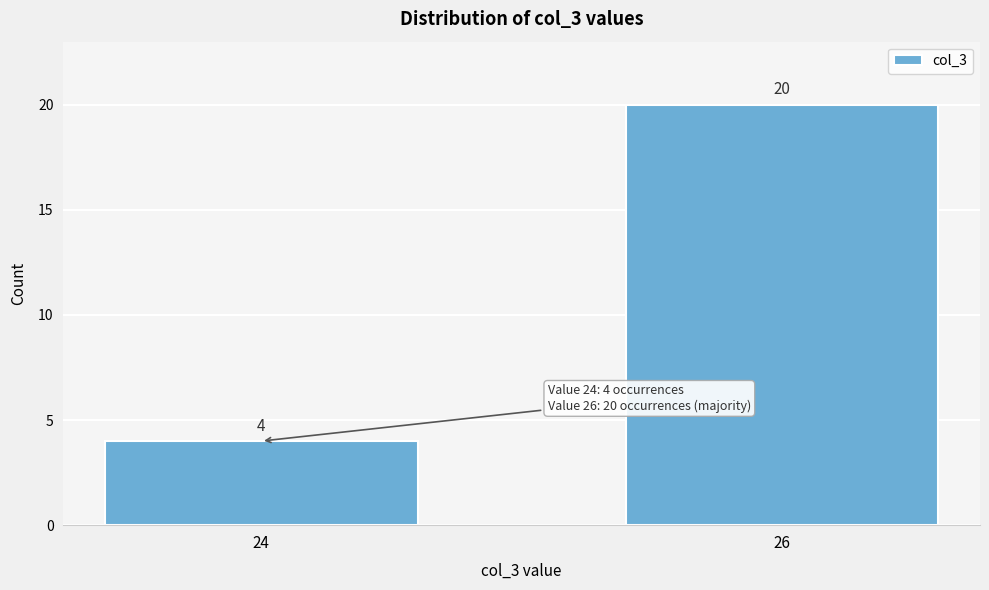

Reading right to left, list all the values displayed in this chart.

20	4